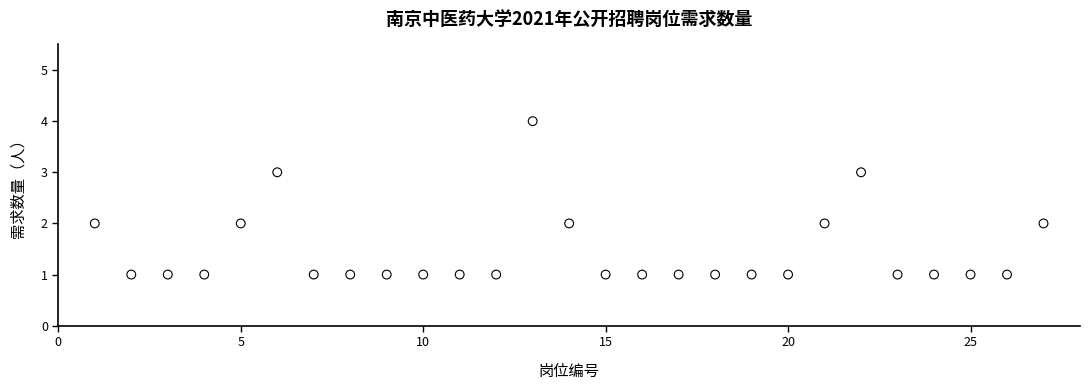

What is the range of Y values (max minus min)?

3